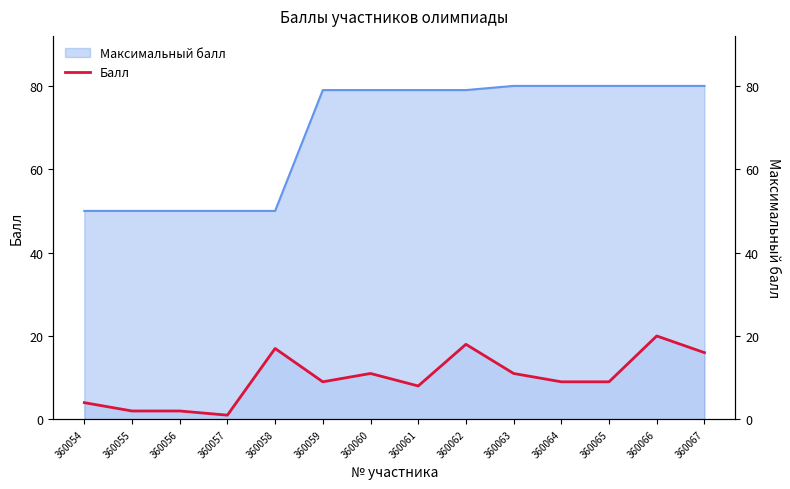

What is the value of the 5th point from the left?

17